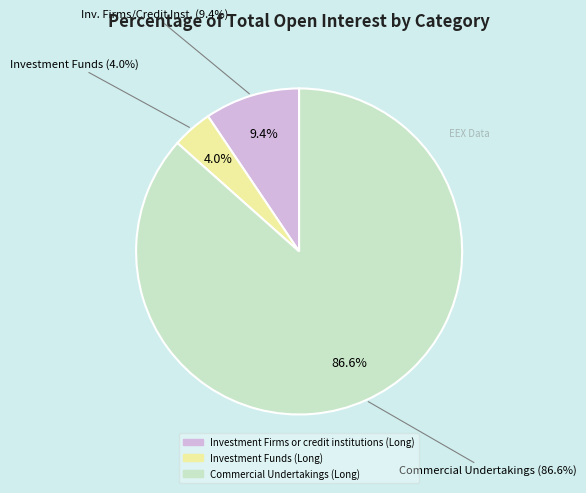

The Investment Firms or credit institutions (Long) slice represents 2% of the pie. True or false?

False